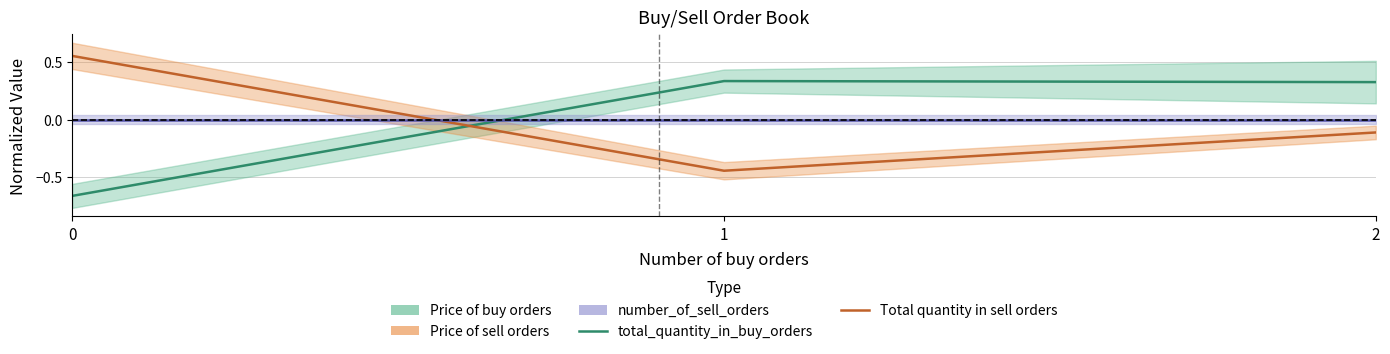

What is the difference between the Total quantity in sell orders values at 0 and 2?

0.7